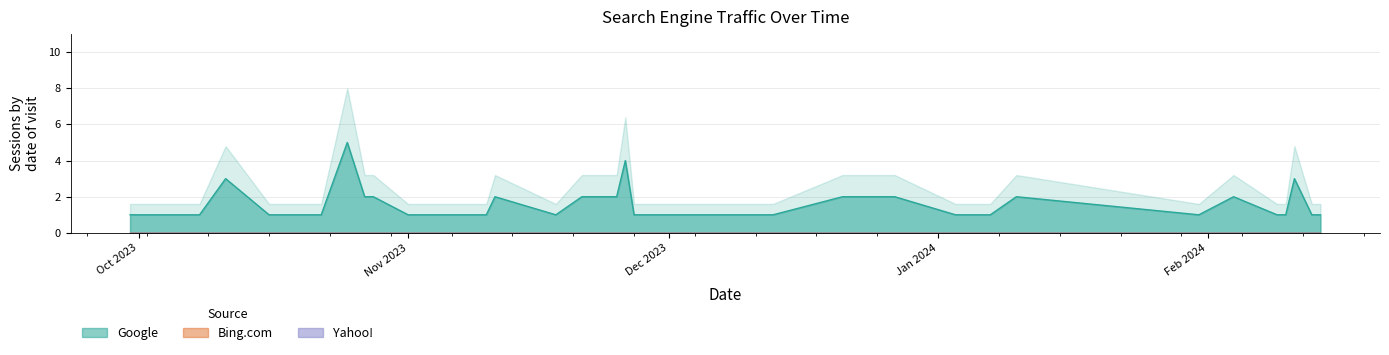

List the series in order of their peak value, highest first.

Google, Bing.com, Yahoo!